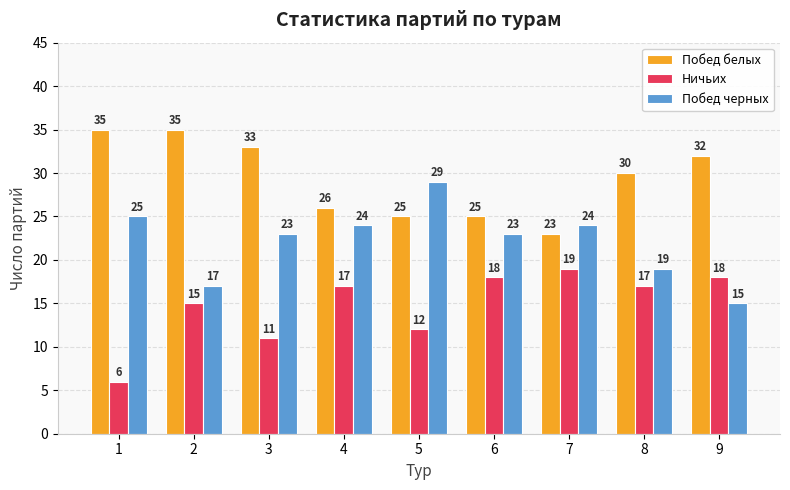

At 2, list the series in order from smallest to largest.

Ничьих, Побед черных, Побед белых